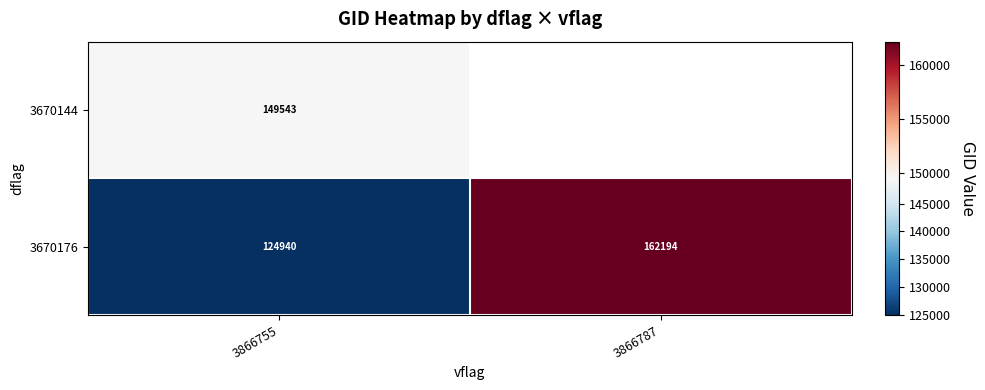

Is the value of 3670176 at 3866787 greater than the value of 3670144 at 3866755?

Yes